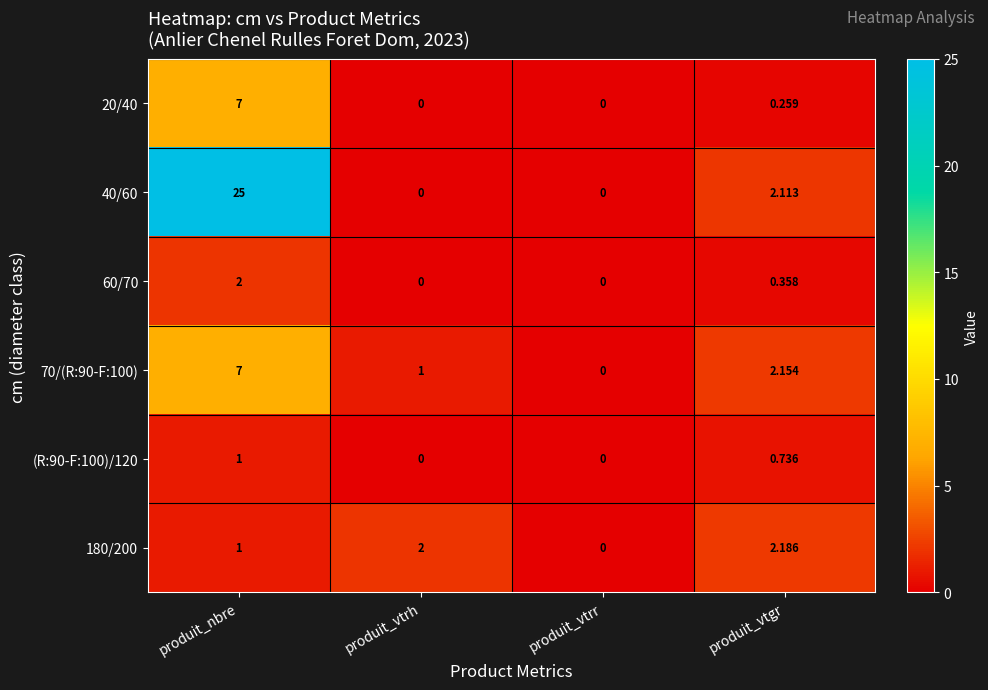

At which category is the sum across all series the highest?

produit_nbre